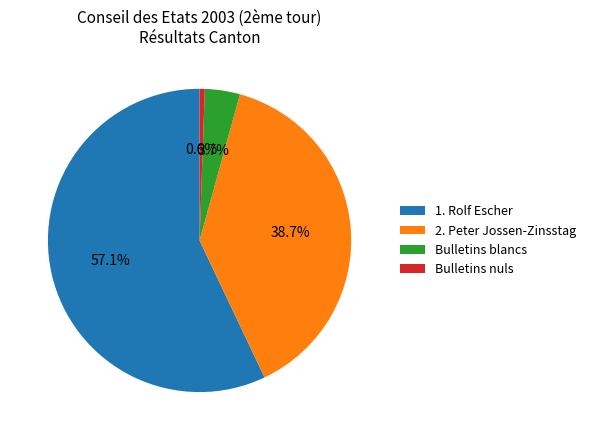

Which category has the biggest portion of the pie?

1. Rolf Escher